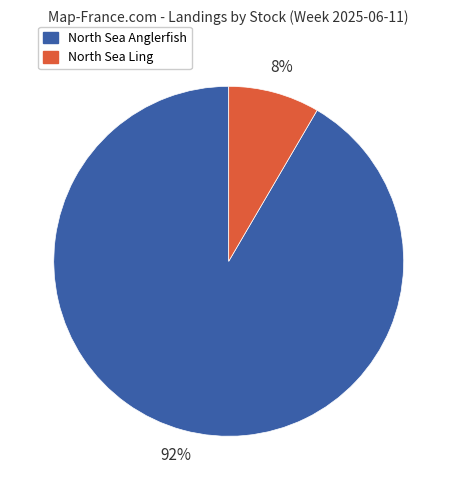

Which slice represents more than half of the pie?

North Sea Anglerfish